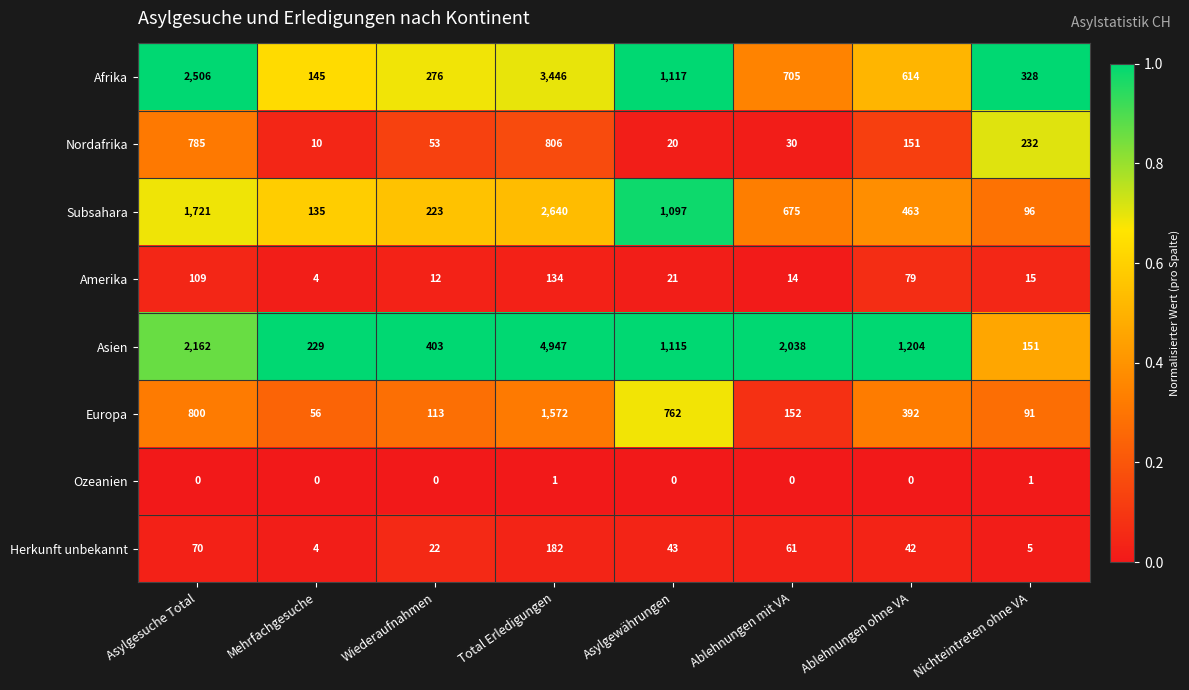

What is the difference between the highest and lowest values at Ablehnungen ohne VA?

1204